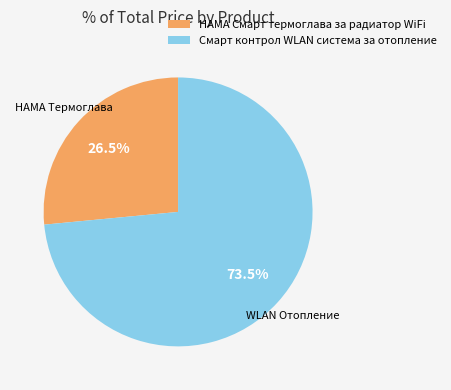

True or false: HAMA Смарт термоглава за радиатор WiFi accounts for 12% of the total.

False